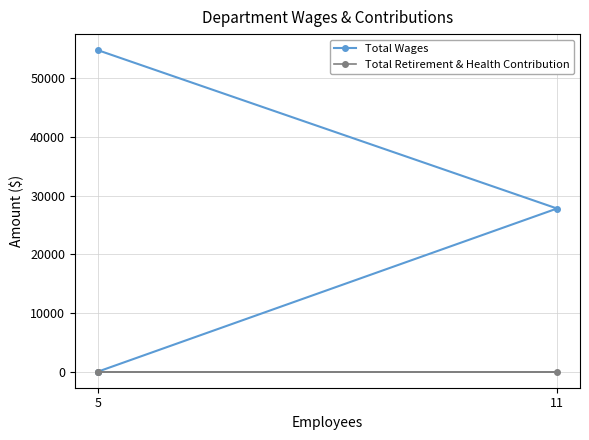

What is the label of the 2nd point from the left?

11